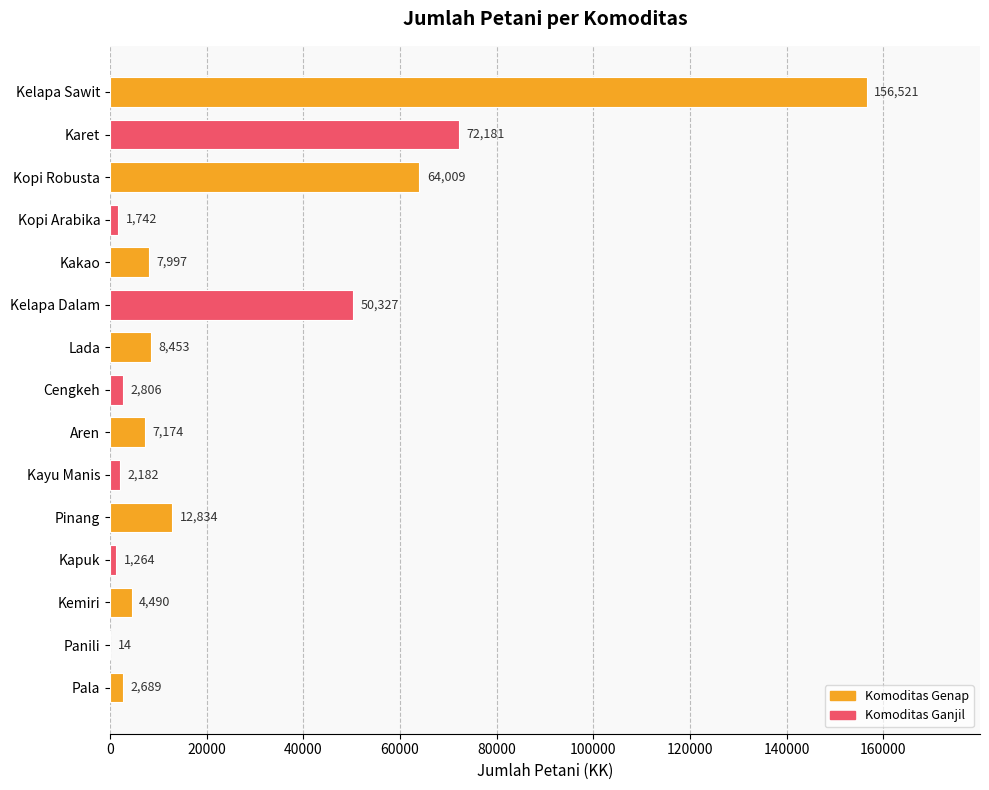

Reading top to bottom, transcribe all the data shown in this chart.

Kelapa Sawit=156521	Karet=72181	Kopi Robusta=64009	Kopi Arabika=1742	Kakao=7997	Kelapa Dalam=50327	Lada=8453	Cengkeh=2806	Aren=7174	Kayu Manis=2182	Pinang=12834	Kapuk=1264	Kemiri=4490	Panili=14	Pala=2689